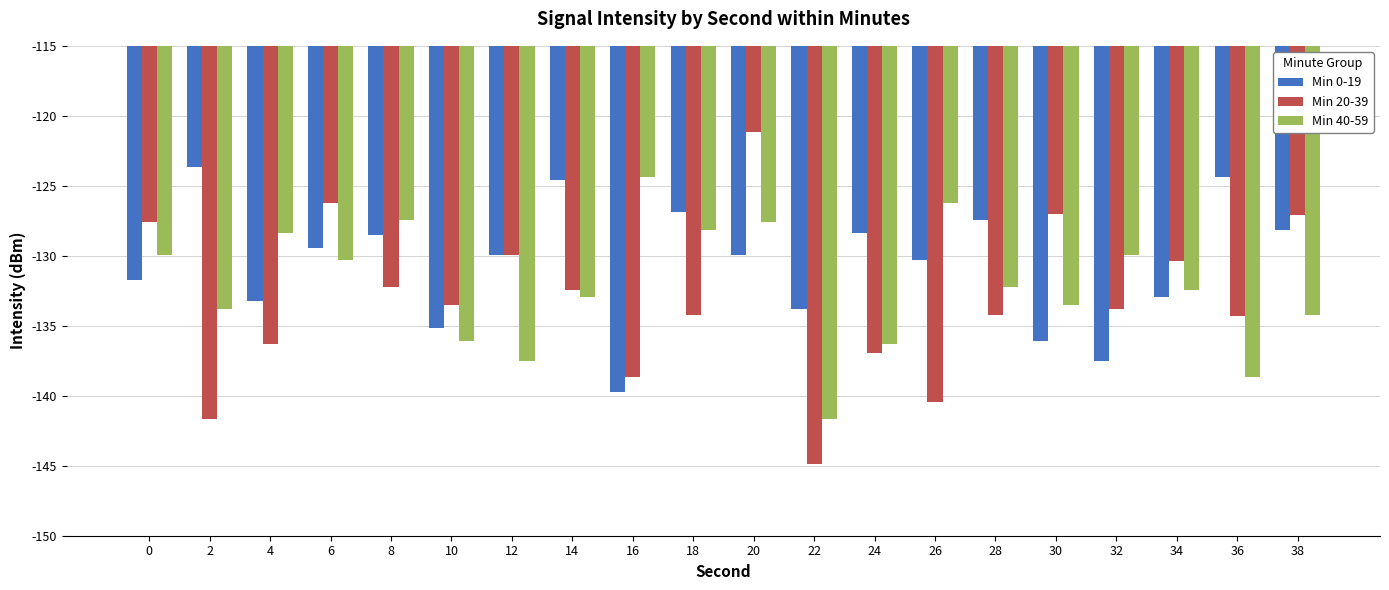

The Min 20-39 series shows -129.9 at 12. True or false?

True